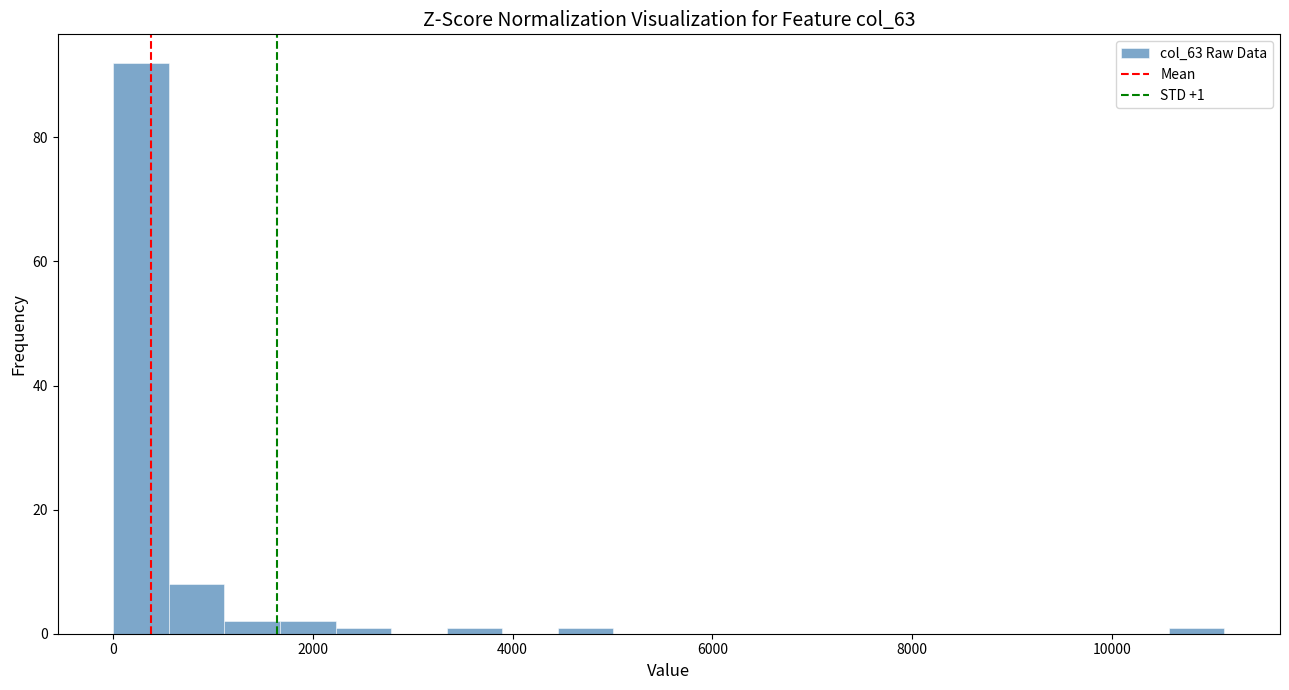

Around what value on the x-axis is the tallest bar? Give the approximate position of its centre, as read against the axis.

200